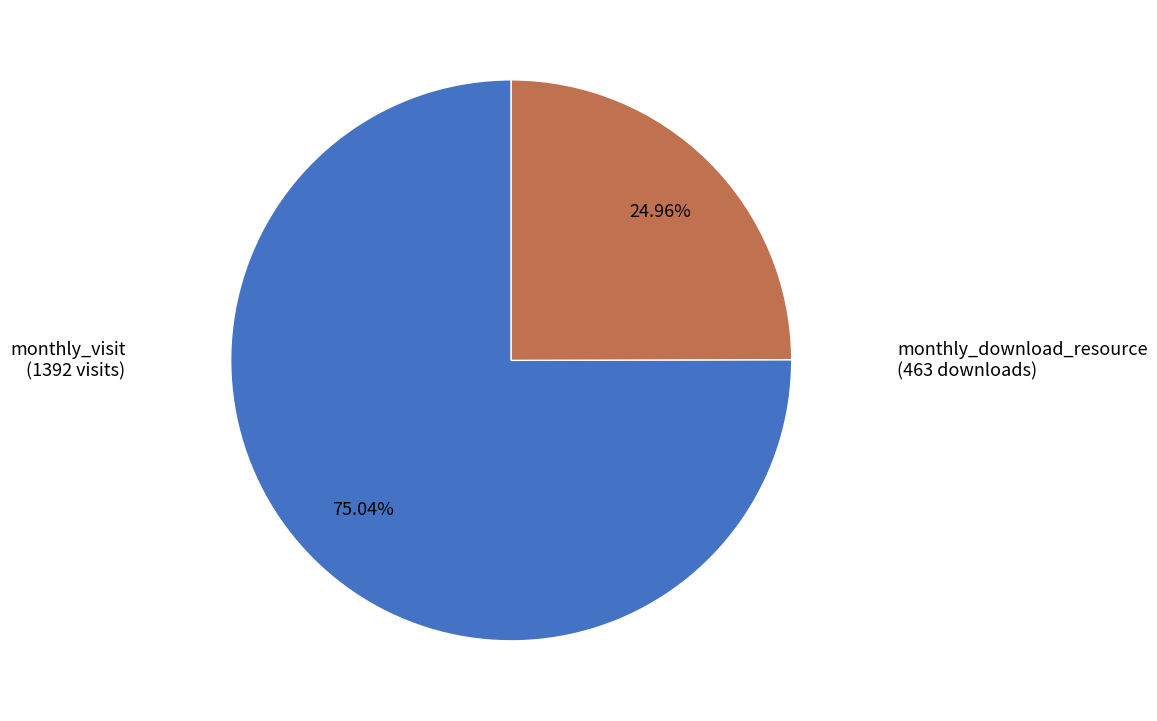

What is the smallest slice in the pie chart?

monthly_download_resource